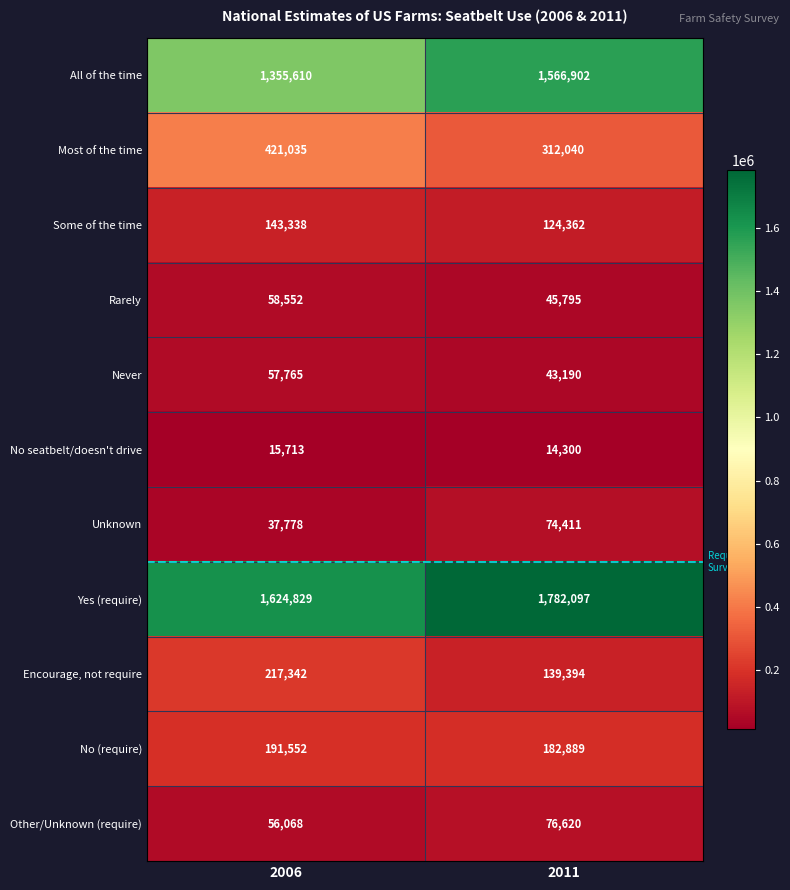

What is the smallest value displayed?

14300